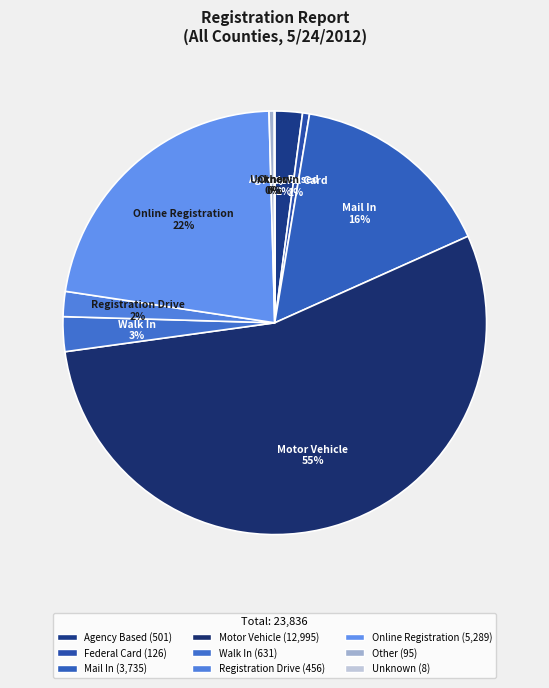

To the nearest percent, what is the difference between the largest and smallest slice percentages?

54%